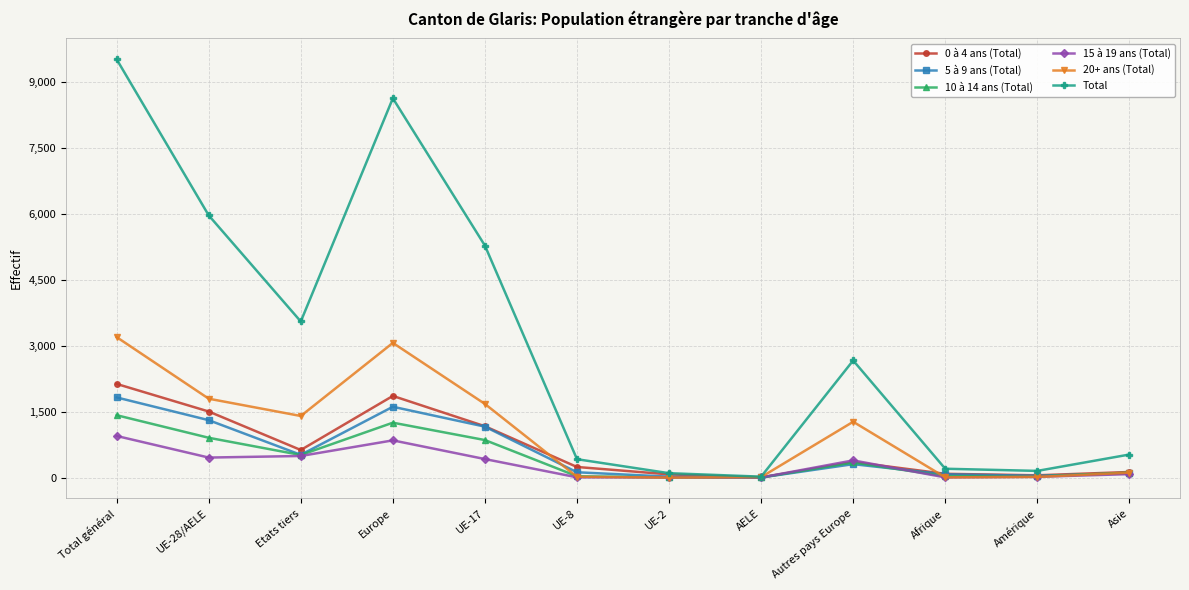

Where do 0 à 4 ans (Total) and 20+ ans (Total) first cross each other?

UE-17 and UE-8